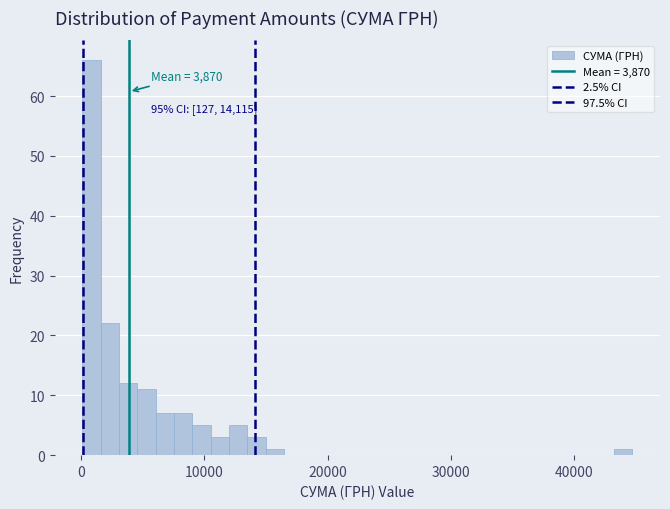

Around what value on the x-axis is the tallest bar? Give the approximate position of its centre, as read against the axis.

1000